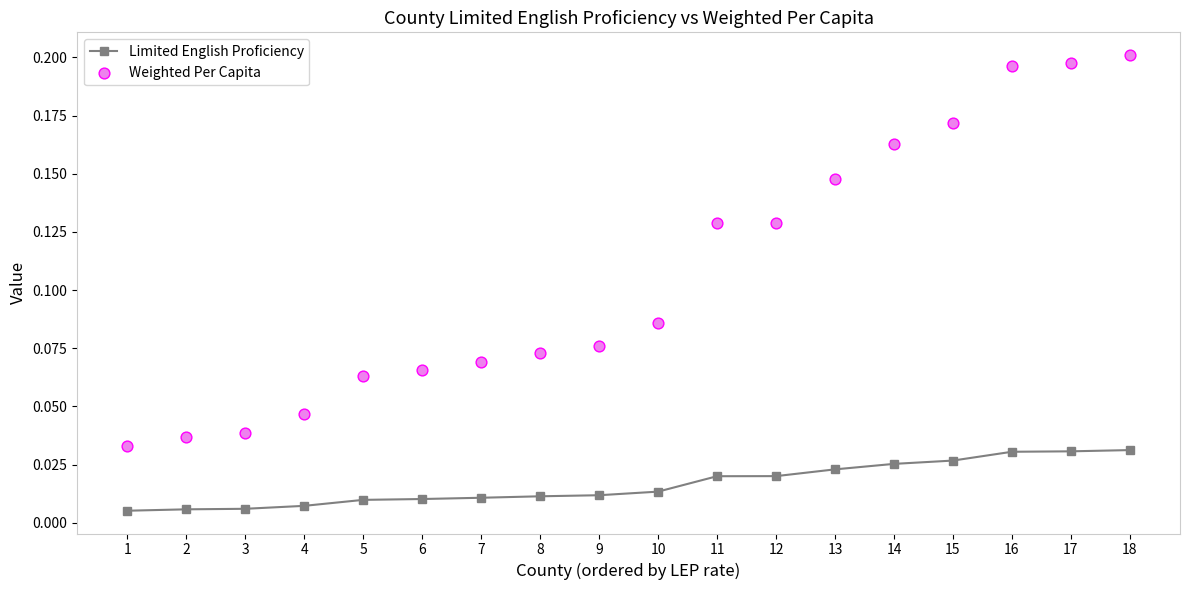

Which series has the widest spread of Y values?

Weighted Per Capita